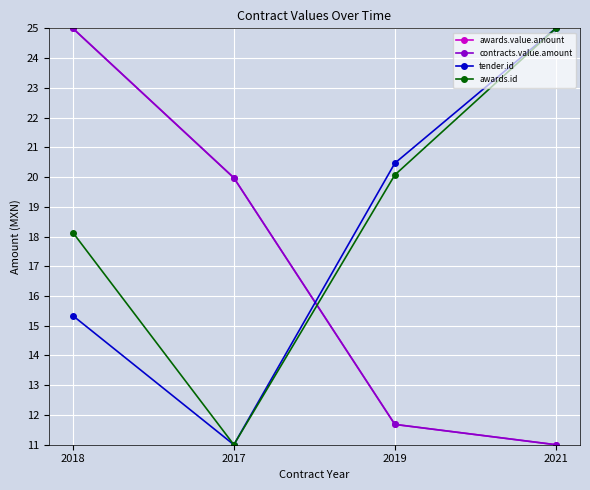

Reading right to left, what are all the values shown in this chart?

awards.value.amount: 2021=11.0	2019=11.7	2017=20.0	2018=25.0
contracts.value.amount: 2021=11.0	2019=11.7	2017=20.0	2018=25.0
tender.id: 2021=25.0	2019=20.5	2017=11.0	2018=15.3
awards.id: 2021=25.0	2019=20.1	2017=11.0	2018=18.1